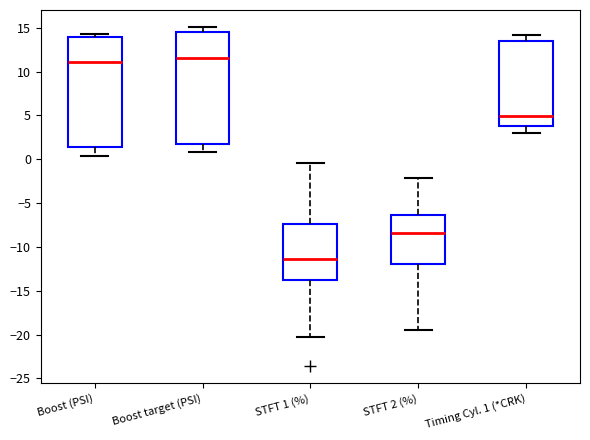

Reading left to right, transcribe this box plot: for each box, give where its median line is, the range the box spans, and where its two whiskers end, as read against the y-axis. The values are not printed on the chart, so give them approximately, as read against the axis.

Boost (PSI): median 11.0, box 1.5 to 14.0, whiskers 0.5 to 14.5
Boost target (PSI): median 11.5, box 2.0 to 14.5, whiskers 1.0 to 15.0
STFT 1 (%): median -11.5, box -13.5 to -7.5, whiskers -20.5 to -0.5
STFT 2 (%): median -8.5, box -12.0 to -6.5, whiskers -19.5 to -2.0
Timing Cyl. 1 (*CRK): median 5.0, box 4.0 to 13.5, whiskers 3.0 to 14.0